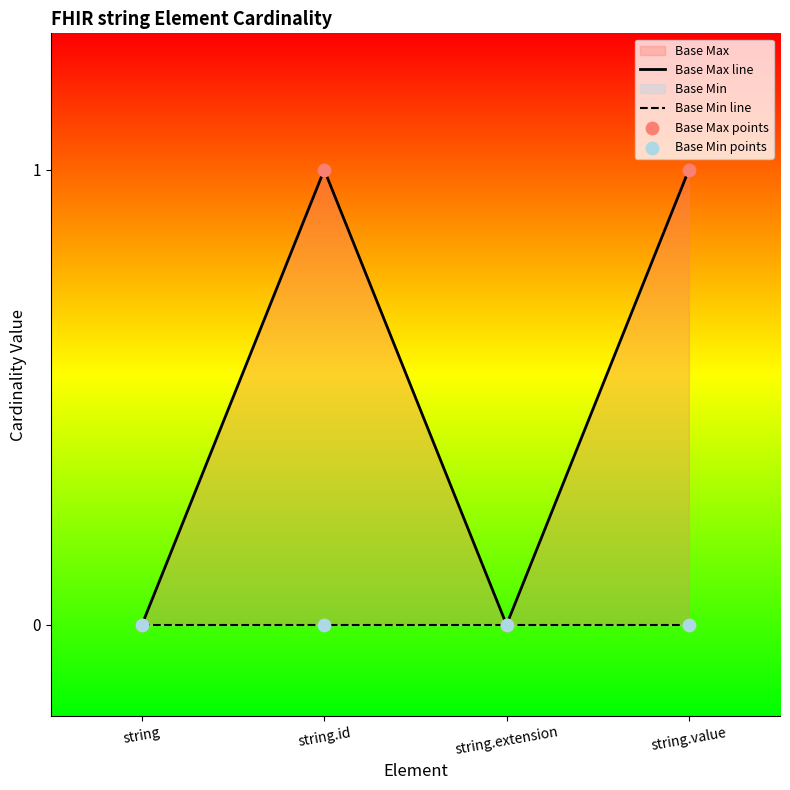

At how many categories does at least one series exceed 0?

2